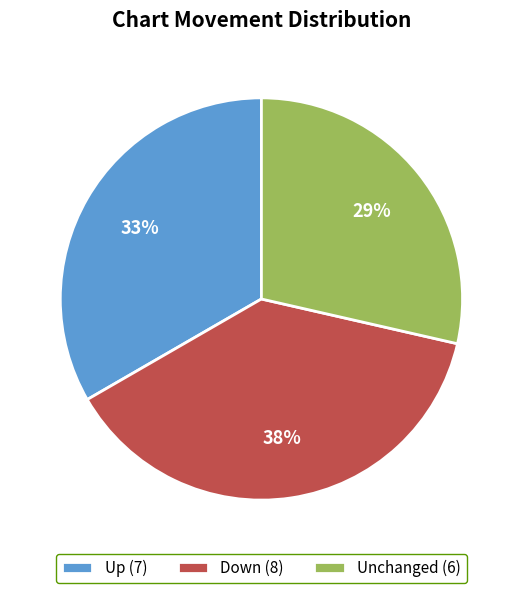

Between Unchanged (6) and Up (7), which is larger?

Up (7)